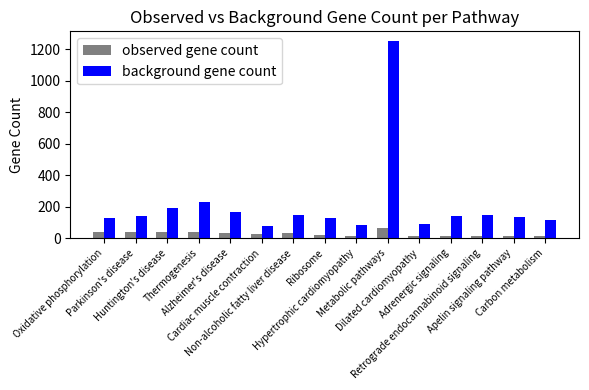

How many values in the background gene count series are below 139?

7